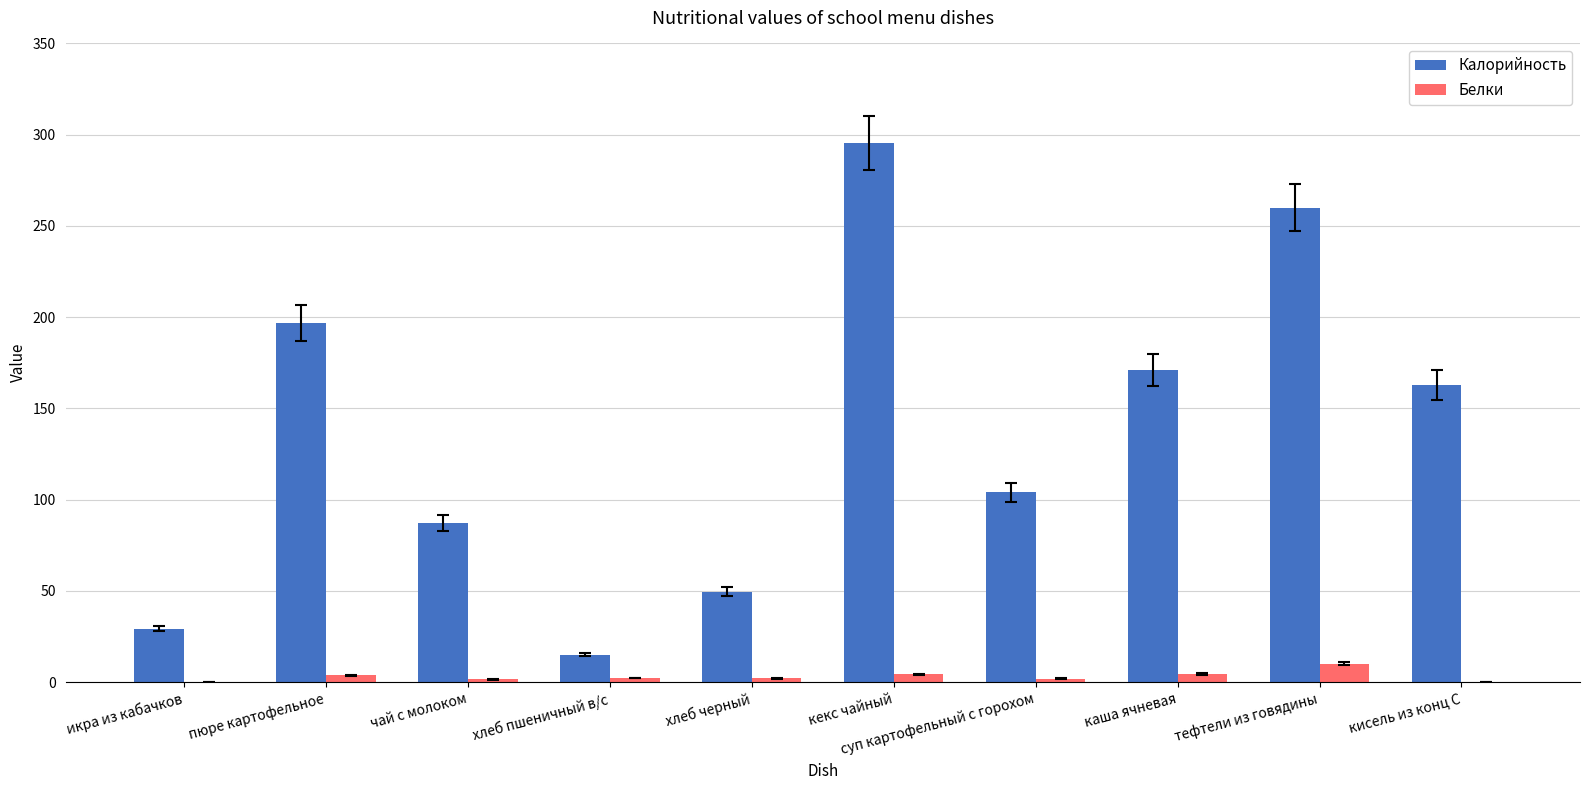

Is the value of Белки at хлеб пшеничный в/с greater than the value of Калорийность at пюре картофельное?

No